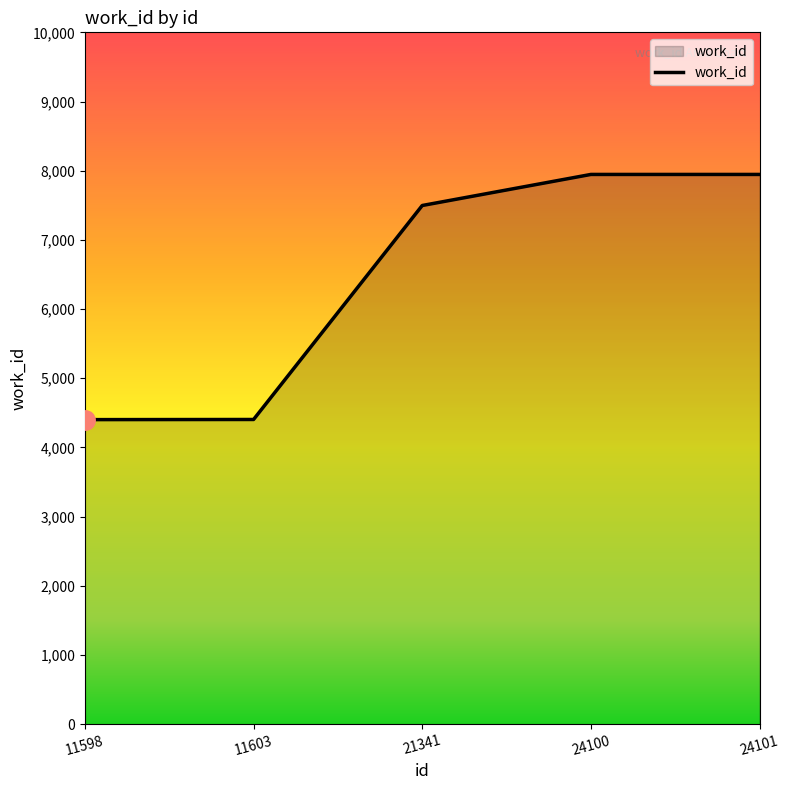

What is the sum of all values?

32195